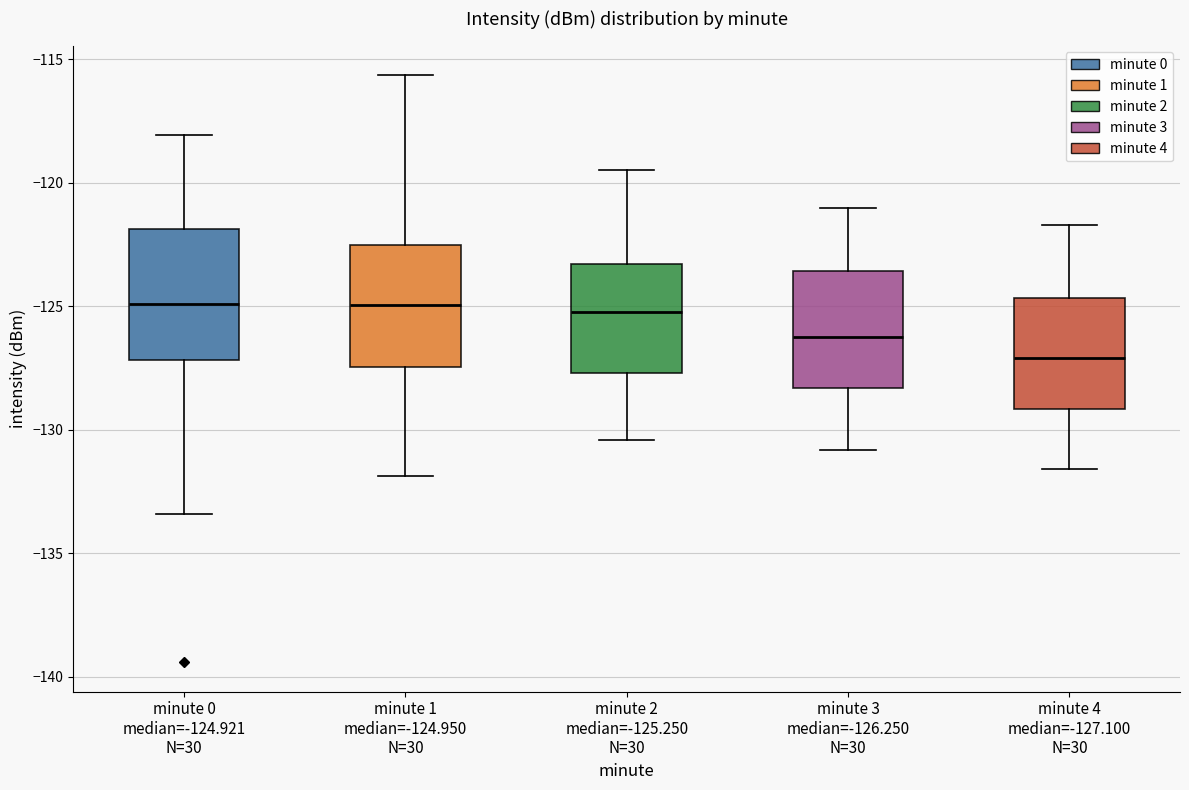

Where does the median line of the box for minute 0 median=-124.921 N=30 sit on the y-axis? The values are not printed on the chart, so give them approximately, as read against the axis.

-125.0